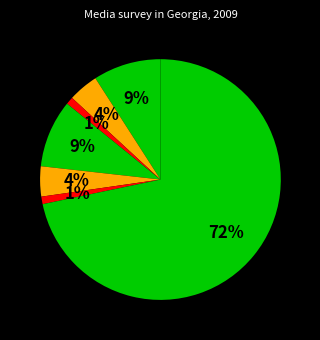

How many segments does this pie chart have?

7